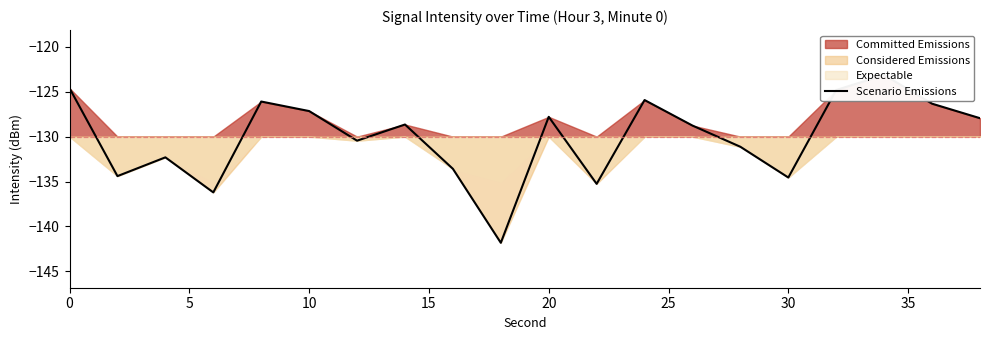

The chart shows a value of -80.2 at 5. True or false?

False